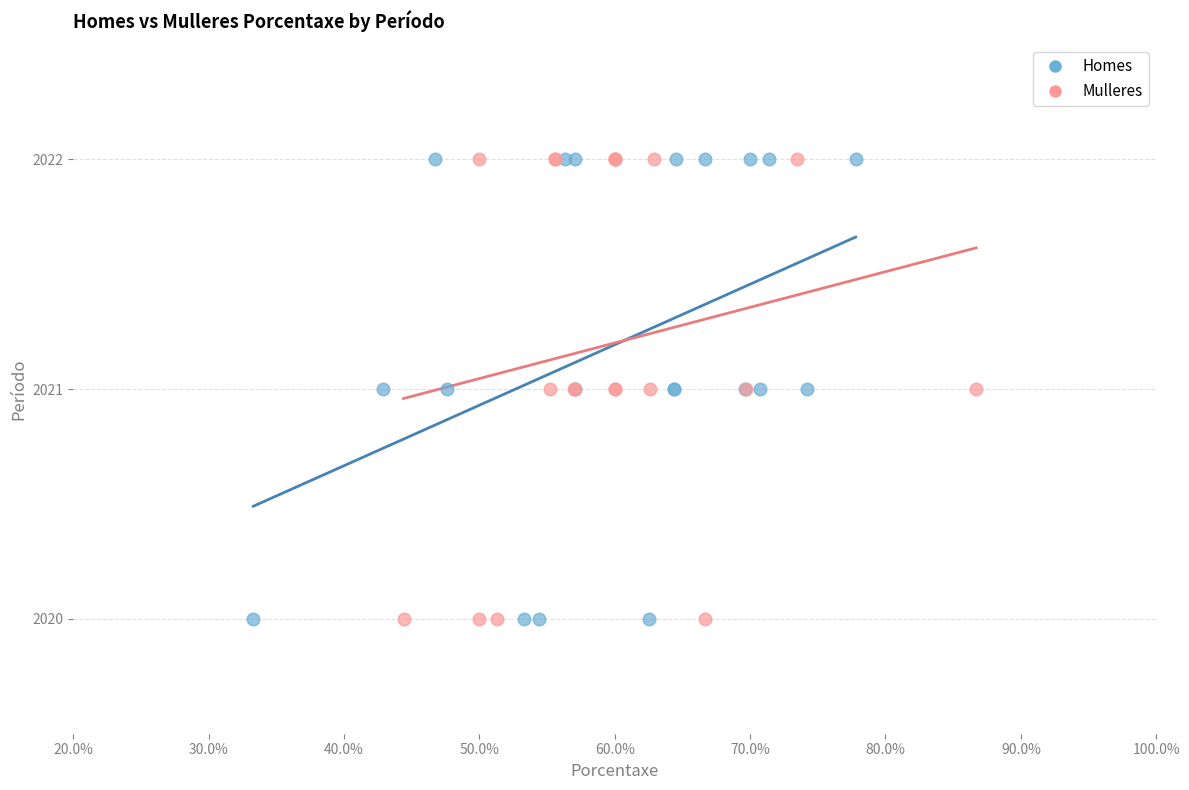

What are all the series names shown in the legend?

Homes, Mulleres